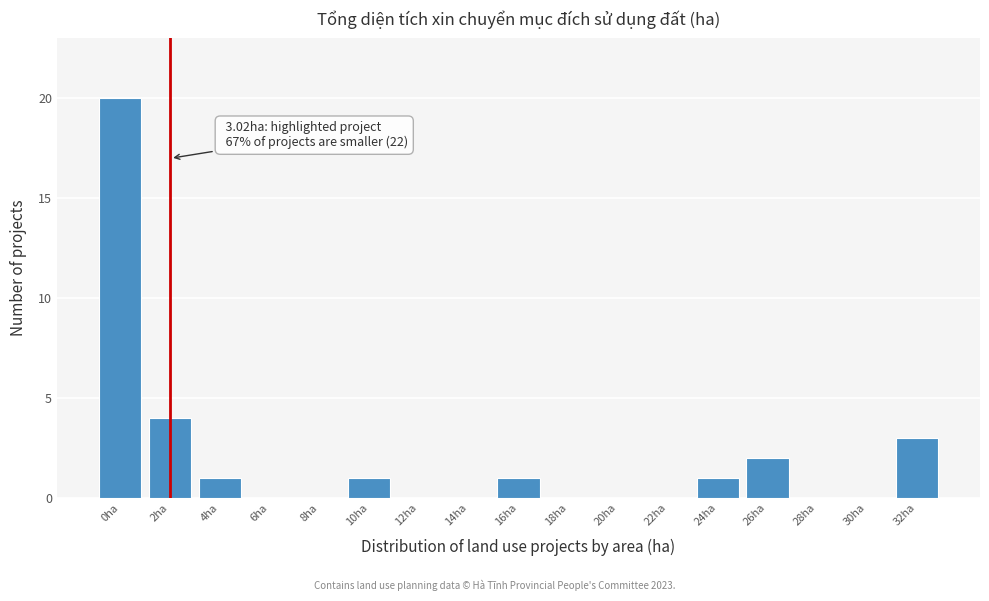

Reading left to right, transcribe all the data shown in this chart.

0ha=20	2ha=4	4ha=1	6ha=0	8ha=0	10ha=1	12ha=0	14ha=0	16ha=1	18ha=0	20ha=0	22ha=0	24ha=1	26ha=2	28ha=0	30ha=0	32ha=3